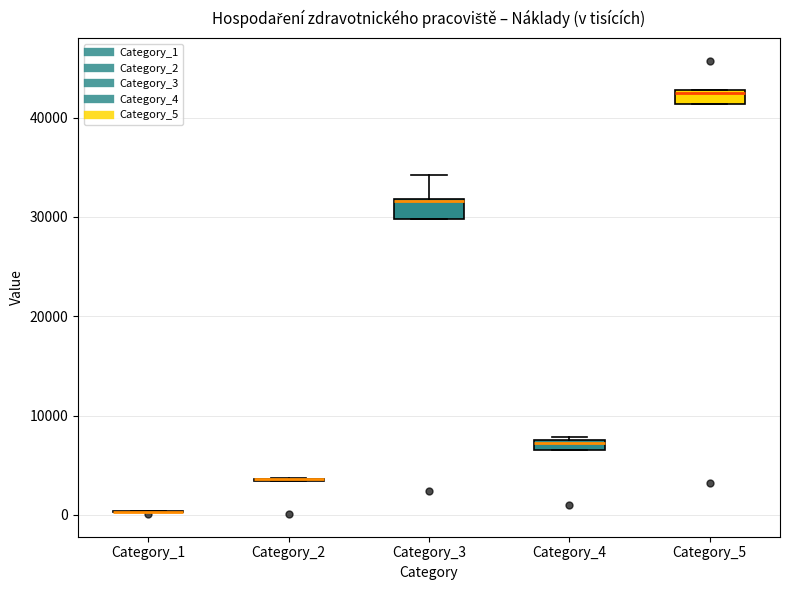

Where is the lower edge of the box for Category_4 on the y-axis? The values are not printed on the chart, so give them approximately, as read against the axis.

7000